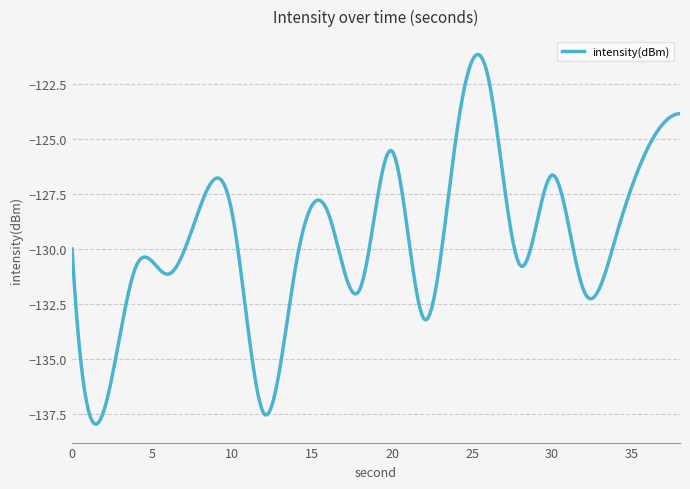

What is the maximum value shown in the chart?

-121.2